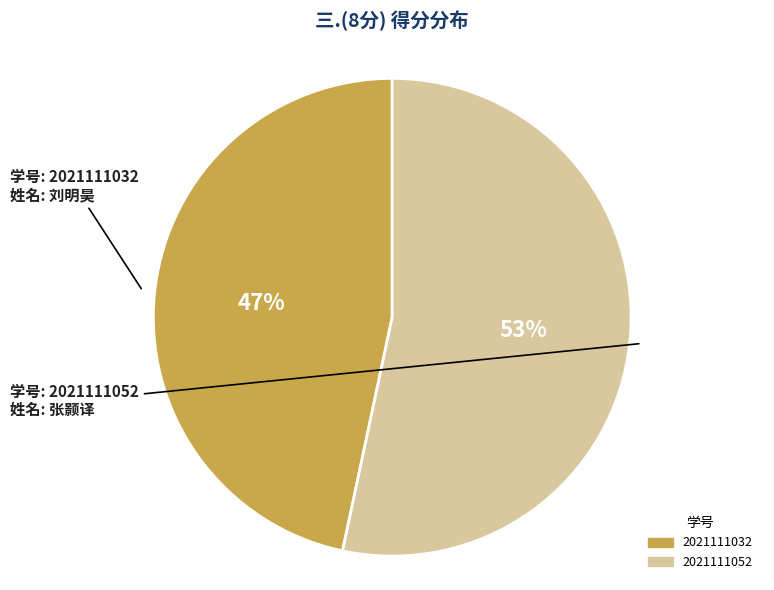

Which slice is the smallest?

2021111032